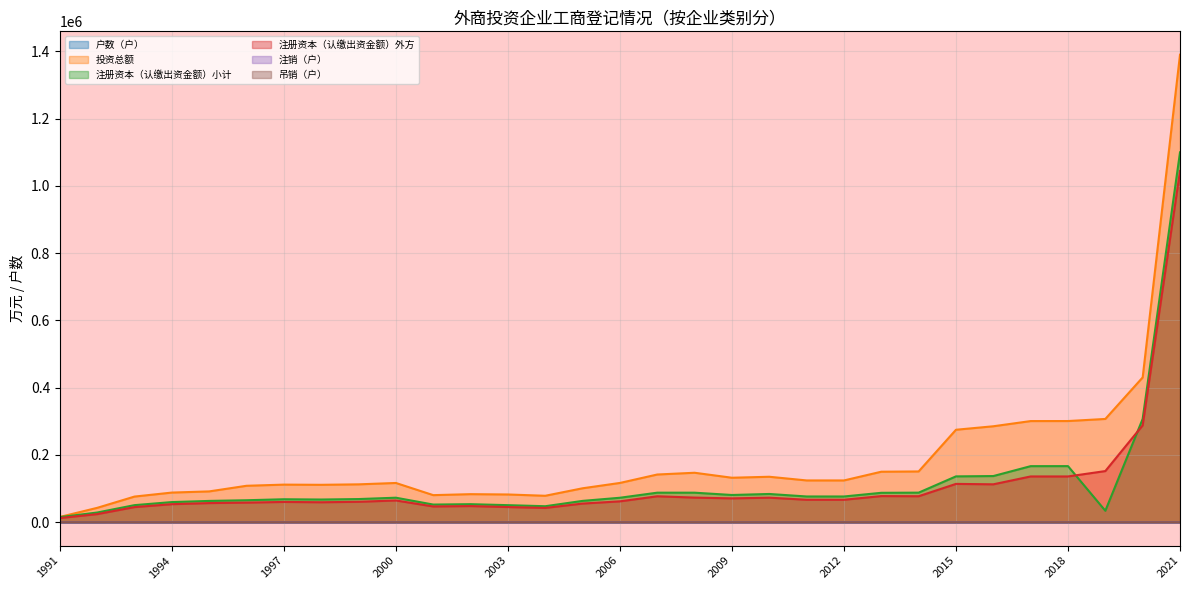

At 1998, list the series in order from largest to smallest.

投资总额, 注册资本（认缴出资金额）小计, 注册资本（认缴出资金额）外方, 户数（户）, 吊销（户）, 注销（户）